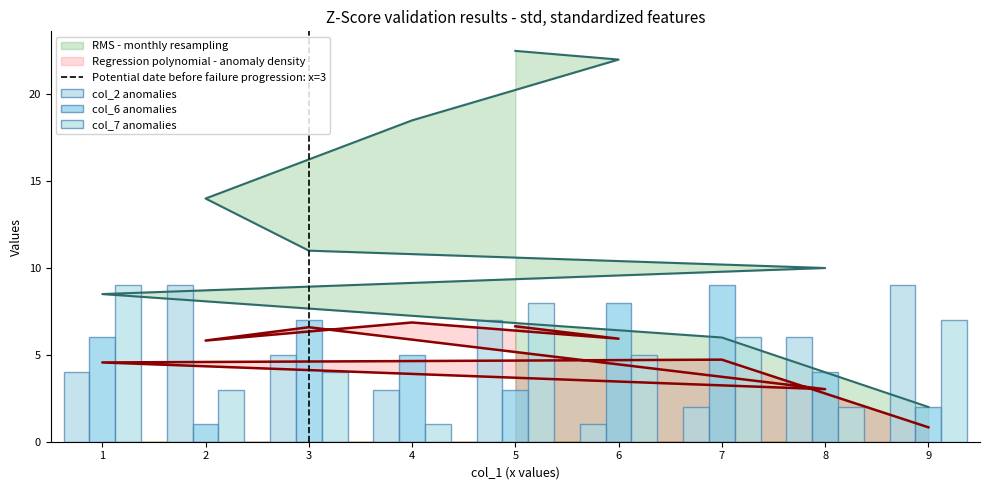

Which category has the highest value in the col_2 series?

9